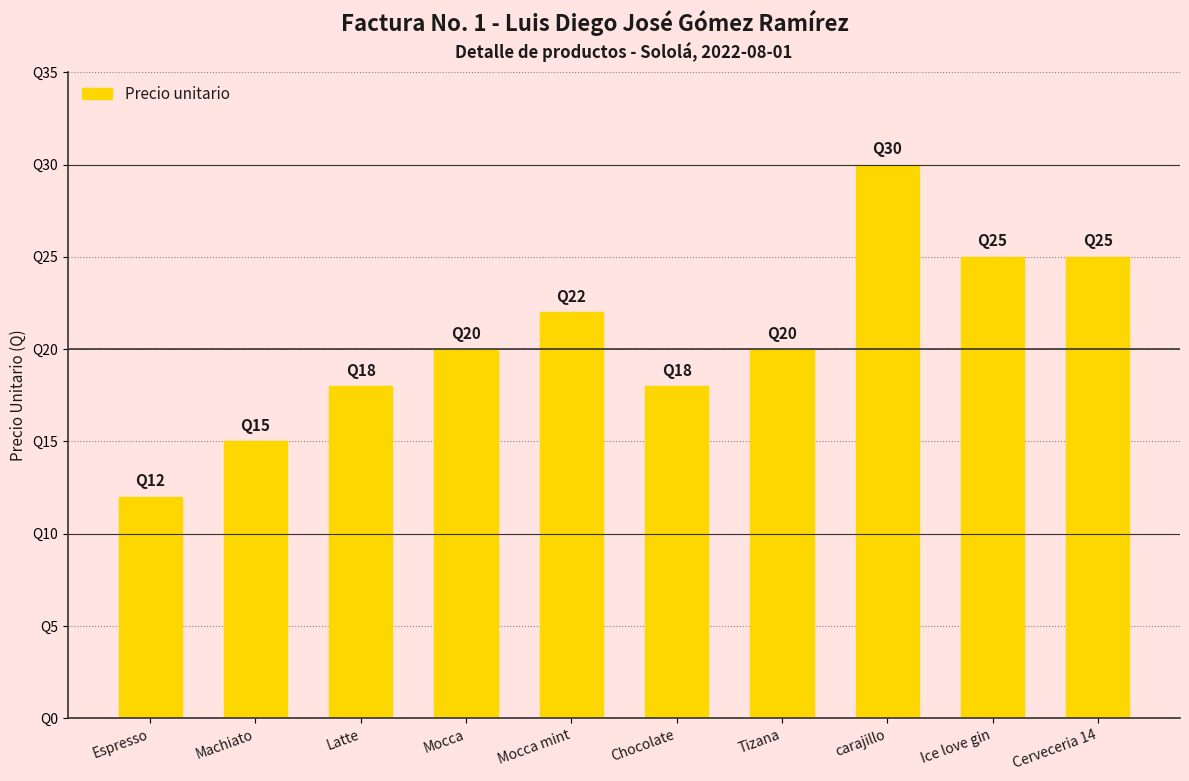

The value at Tizana is 20. True or false?

True